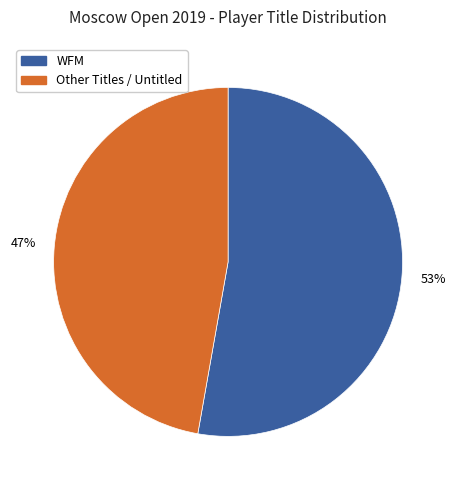

Is there a majority slice in this chart?

Yes